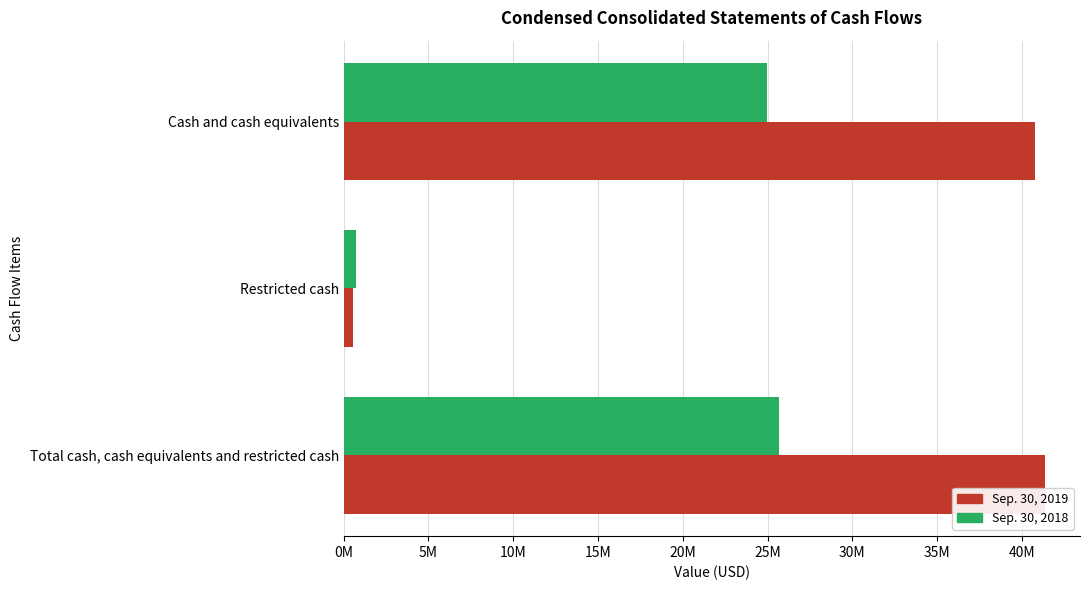

Reading left to right, extract all data points from this chart.

Sep. 30, 2019: 40782506	570990	41353496
Sep. 30, 2018: 24969157	703112	25672269